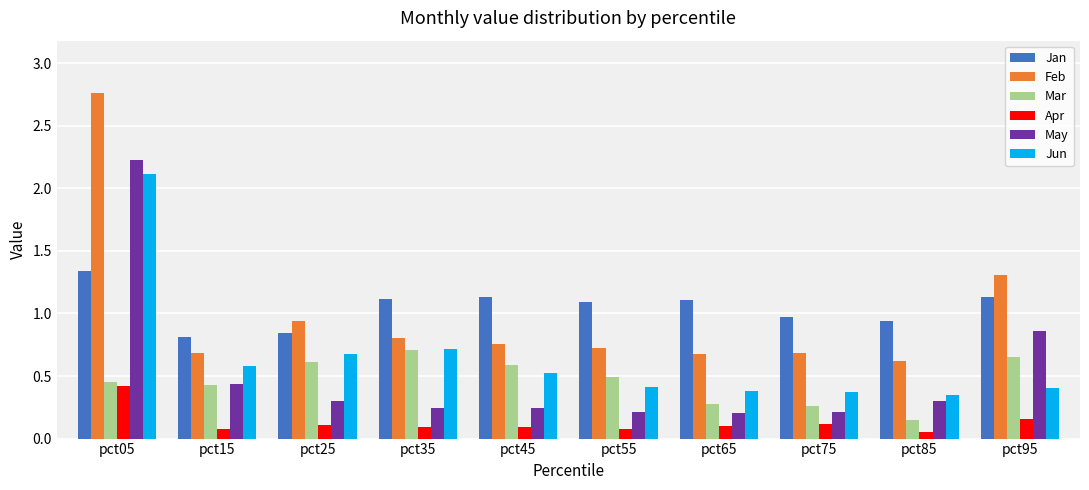

At how many categories does at least one series exceed 1?

6